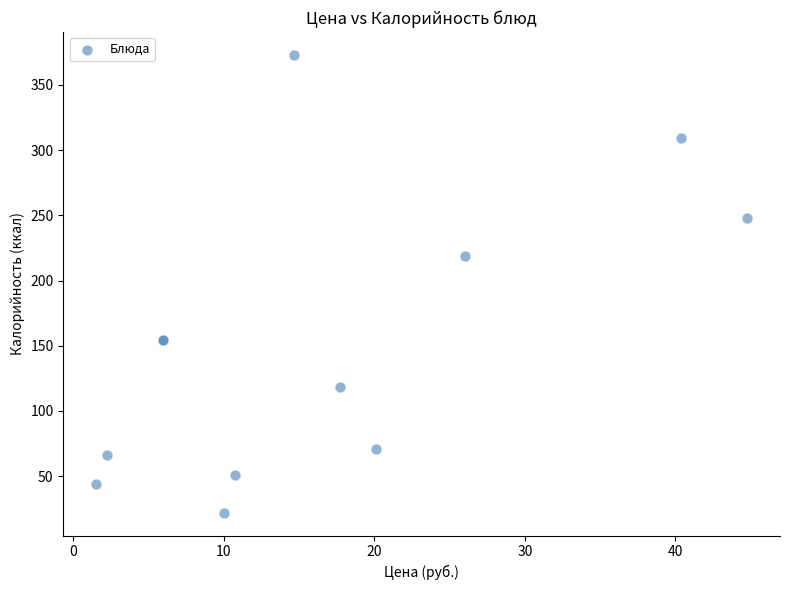

What Y value in the scatter plot is closest to 197?

219.2